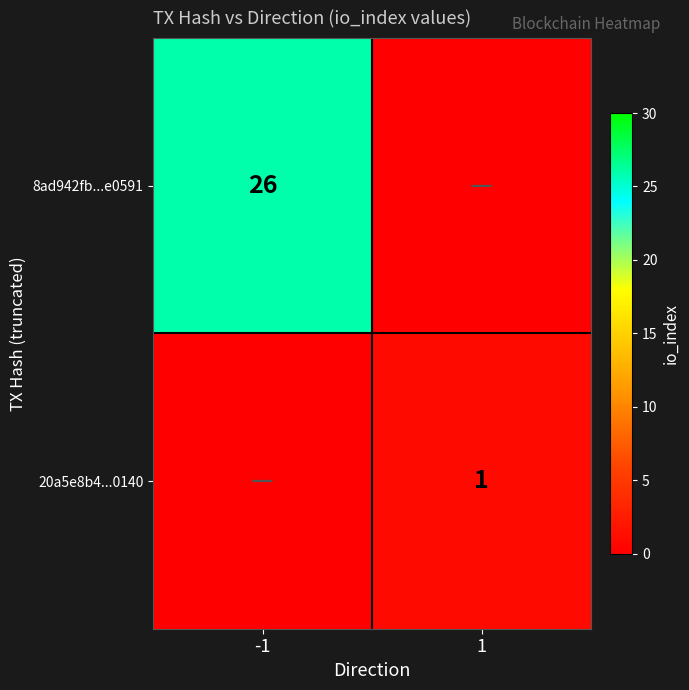

True or false: 20a5e8b4...0140 has a value of 2 at 1.

False